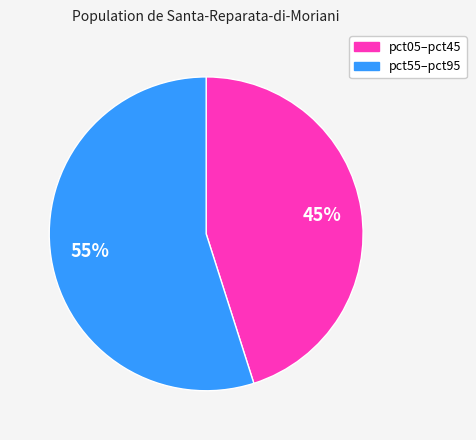

Does any single category account for the majority?

Yes